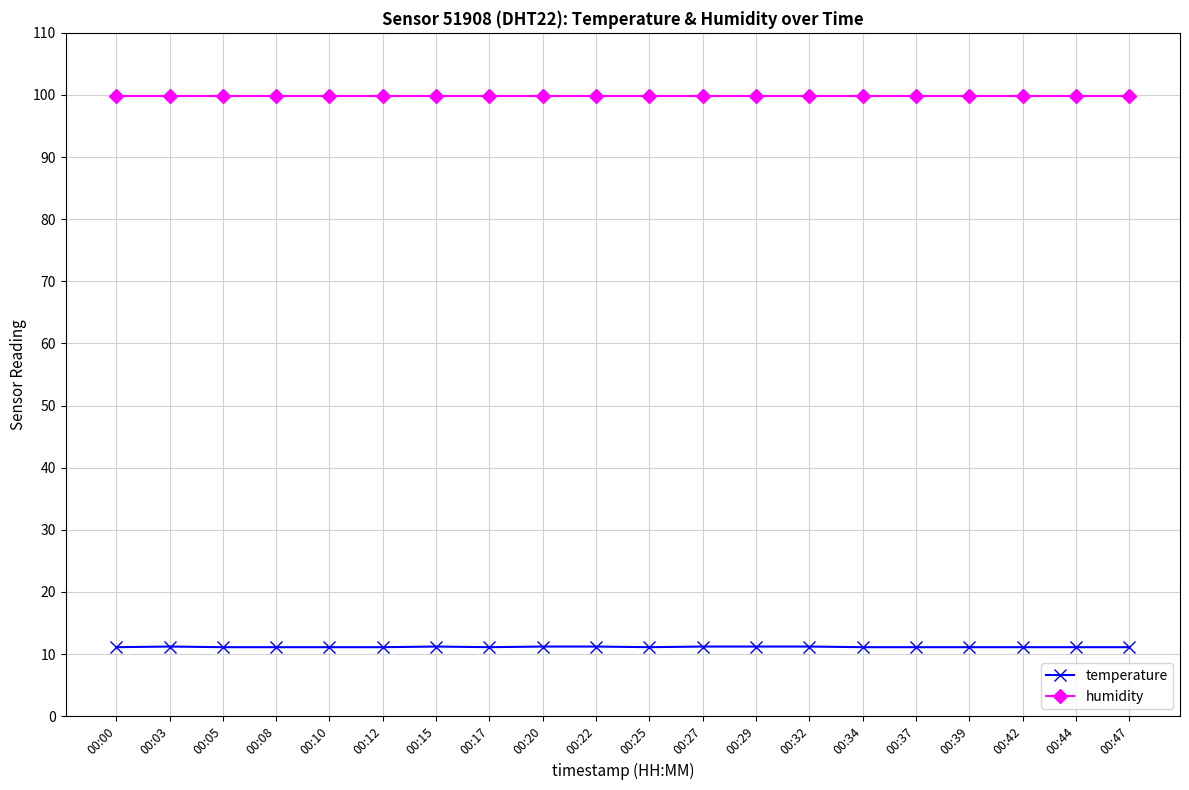

True or false: temperature has more than 0 points higher than both neighbors.

True